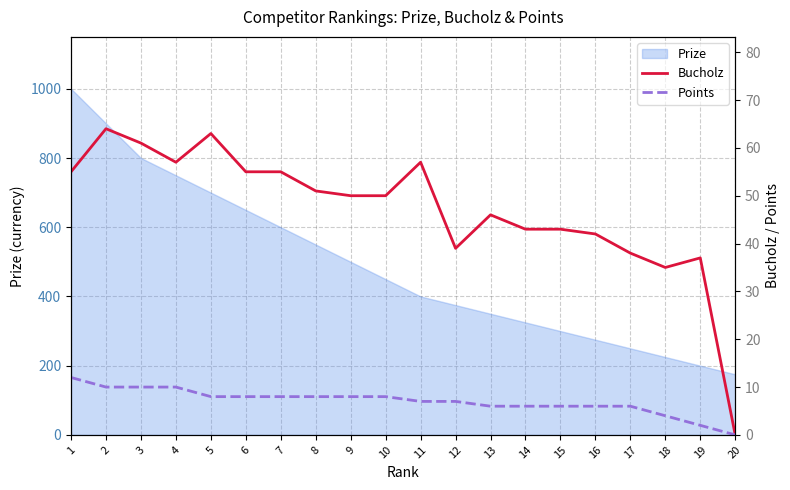

What value does the Bucholz series have at 2, to the nearest 10?

60